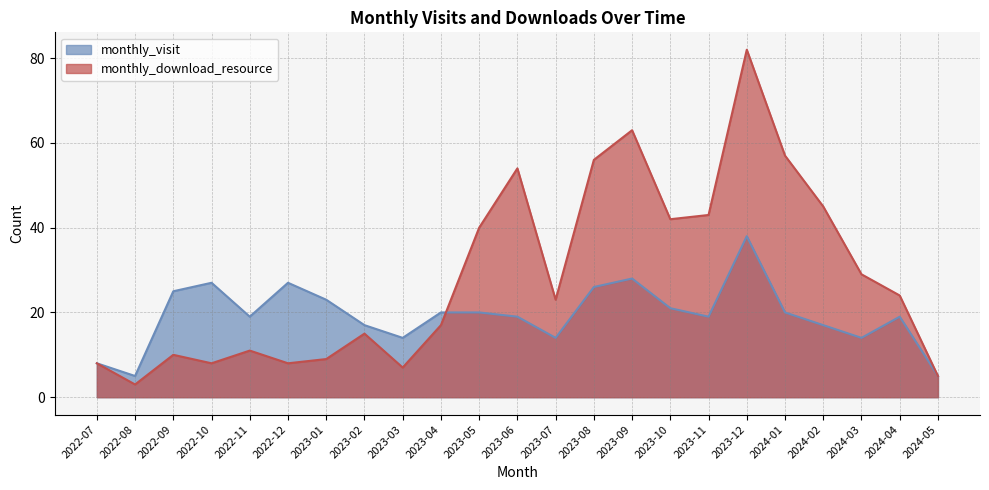

At 2023-05, list the series in order from largest to smallest.

monthly_download_resource, monthly_visit